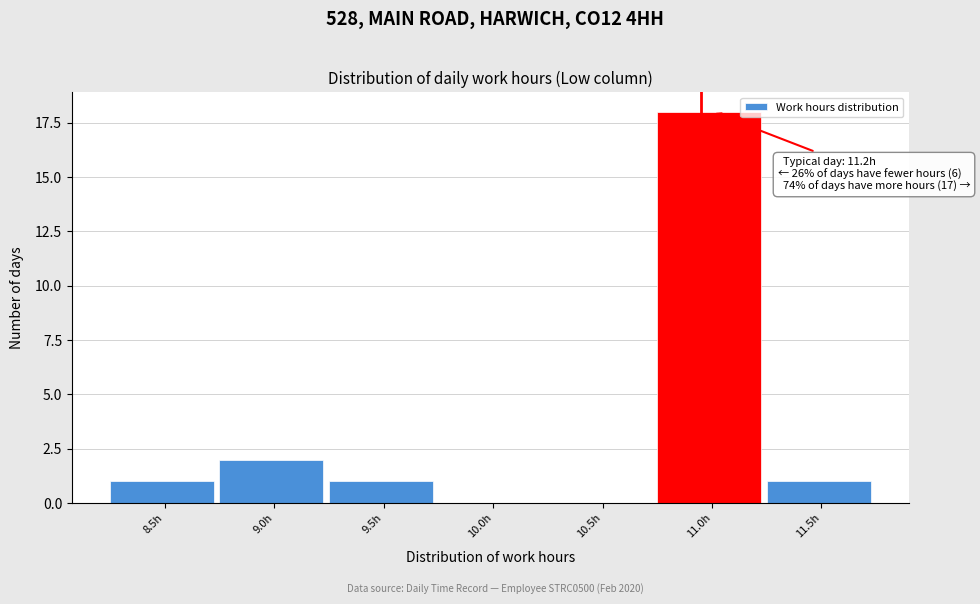

Reading left to right, list all the values displayed in this chart.

8.5h=1	9.0h=2	9.5h=1	10.0h=0	10.5h=0	11.0h=18	11.5h=1